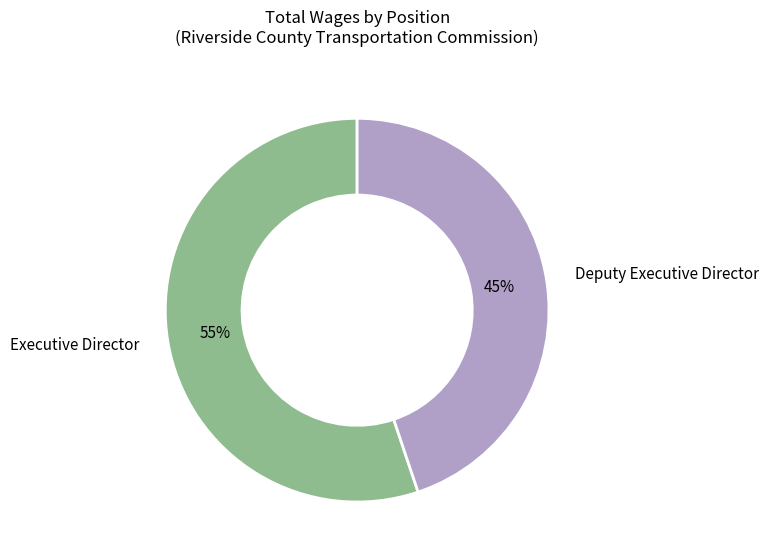

How many slices are in this pie chart?

2